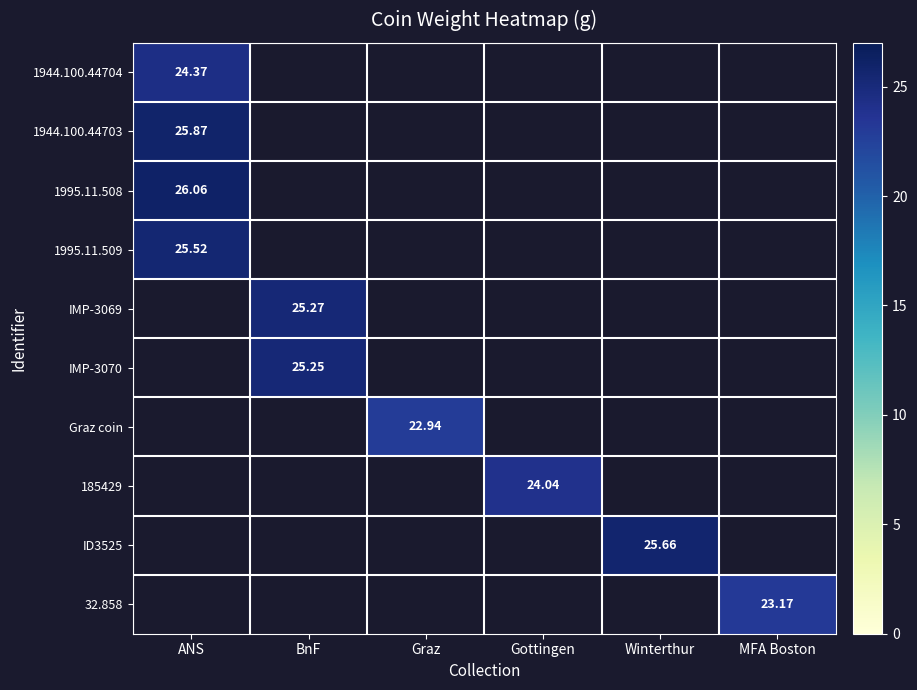

What is the total value across all series at Graz?

22.9